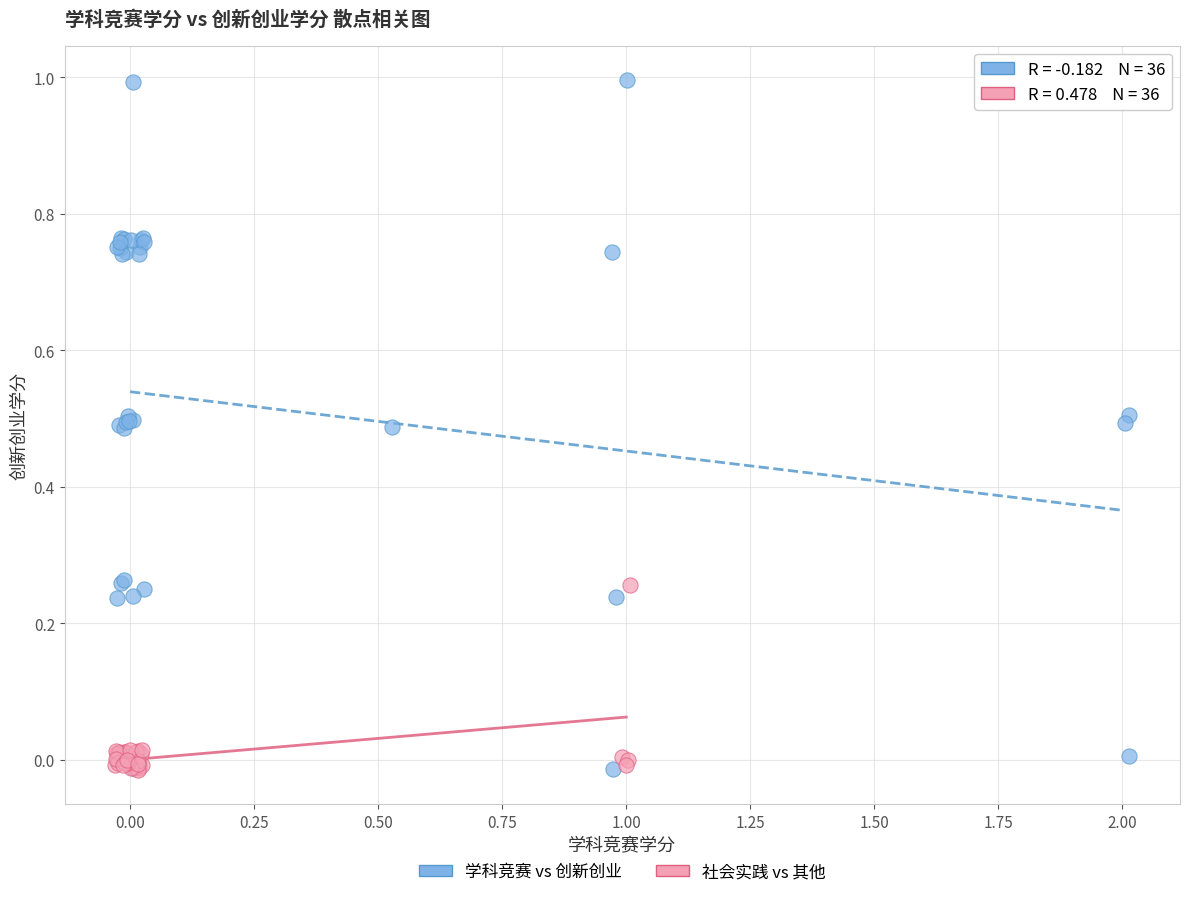

Which series contains the highest Y value?

学科竞赛 vs 创新创业